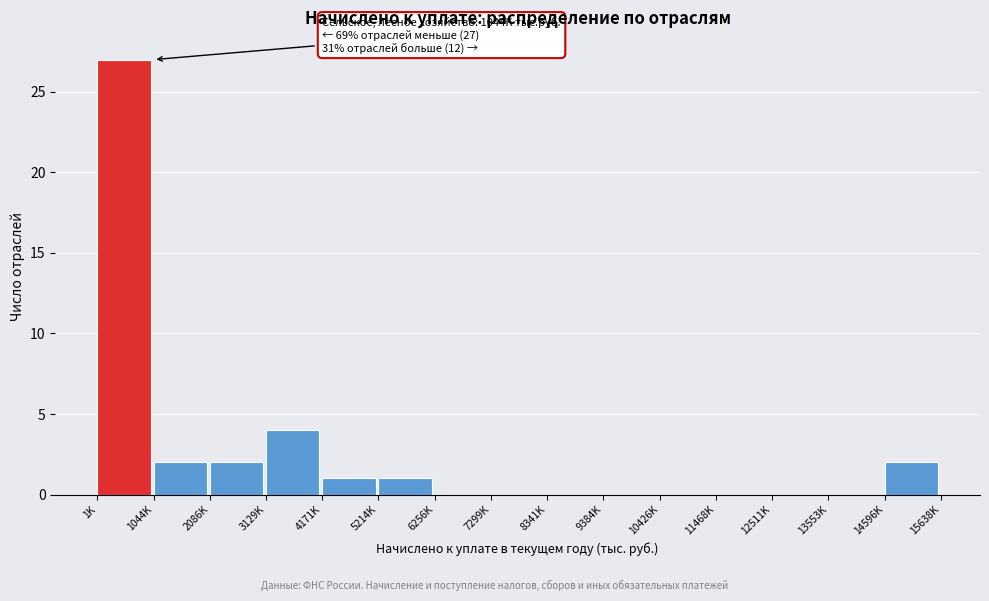

Reading left to right, transcribe all the data shown in this chart.

1K=27	1044K=2	2086K=2	3129K=4	4171K=1	5214K=1	6256K=0	7299K=0	8341K=0	9384K=0	10426K=0	11468K=0	12511K=0	13553K=0	14596K=2